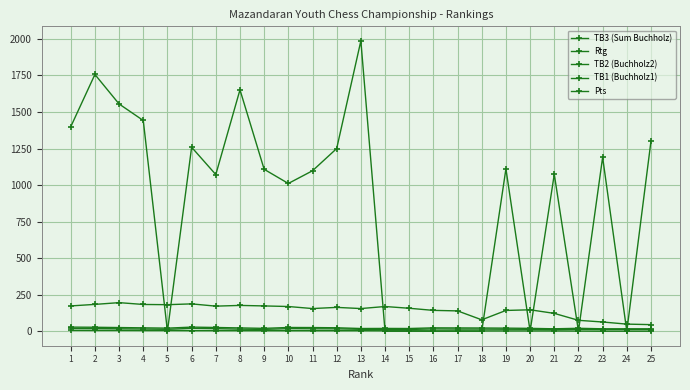

Rank the series by their maximum value, from lowest to highest.

Pts, TB2 (Buchholz2), TB1 (Buchholz1), TB3 (Sum Buchholz), Rtg